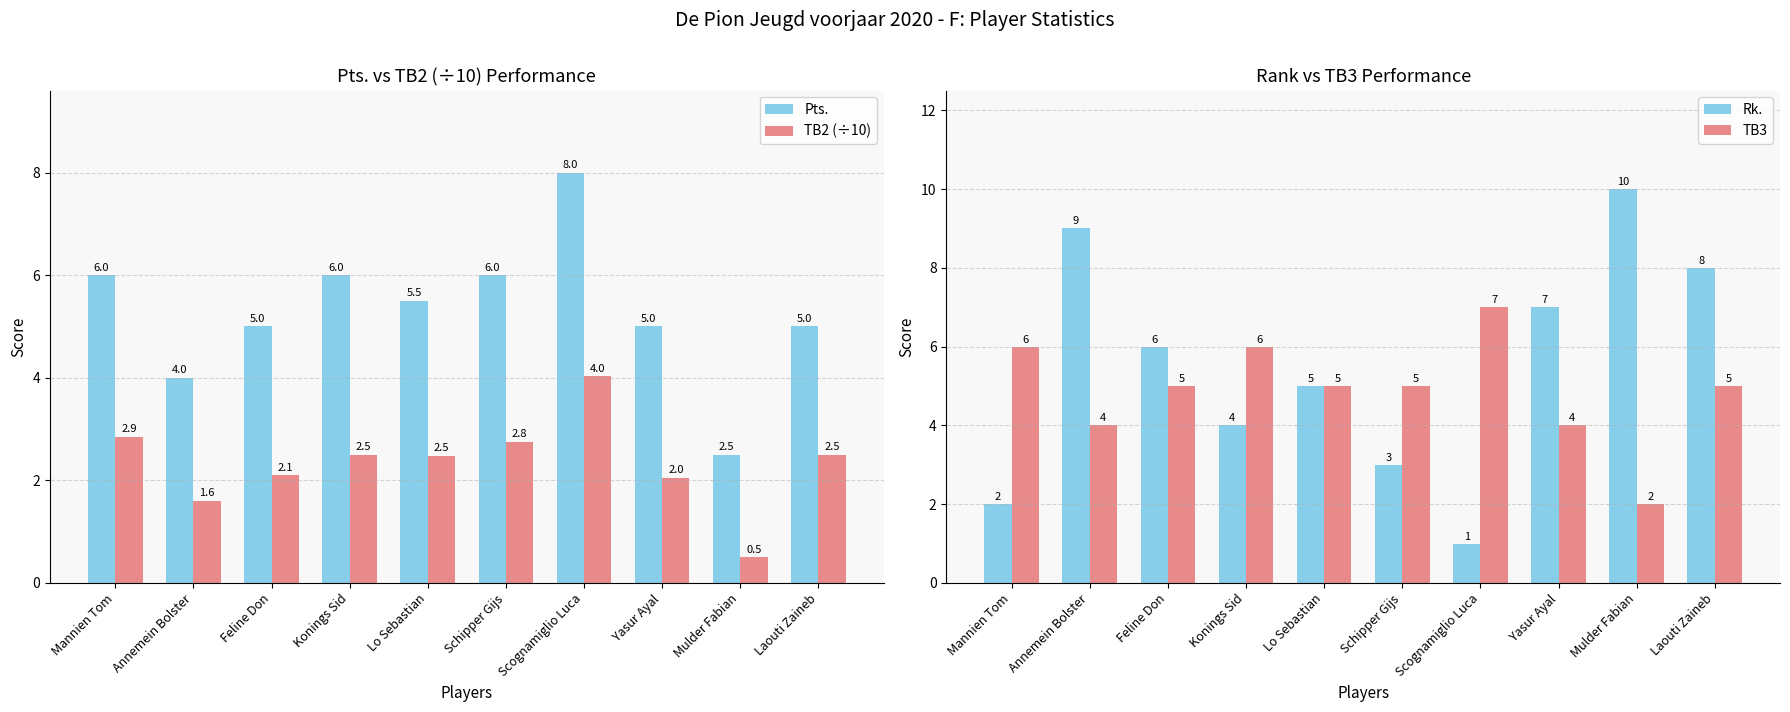

Rank the series by their maximum value, from lowest to highest.

TB2 (÷10), TB3, Pts., Rk.